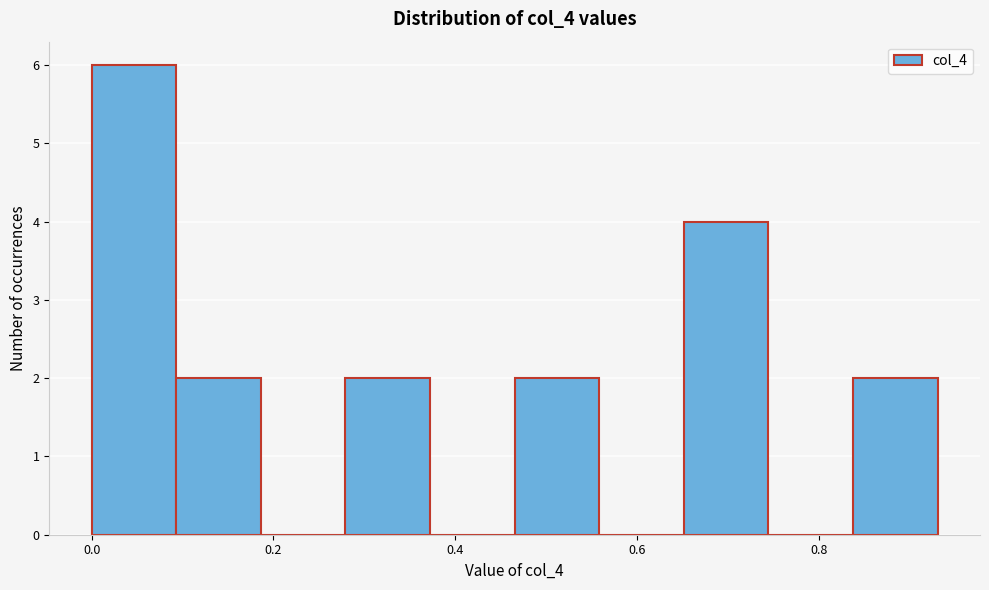

Reading left to right, transcribe this chart: for each bar, give the range it covers on the x-axis and its height. Neither the bar edges nor the heights are printed on the chart, so give them approximately, as read against the axes.

0.00 to 0.10: 6
0.10 to 0.18: 2
0.18 to 0.28: 0
0.28 to 0.38: 2
0.38 to 0.46: 0
0.46 to 0.56: 2
0.56 to 0.66: 0
0.66 to 0.74: 4
0.74 to 0.84: 0
0.84 to 0.94: 2